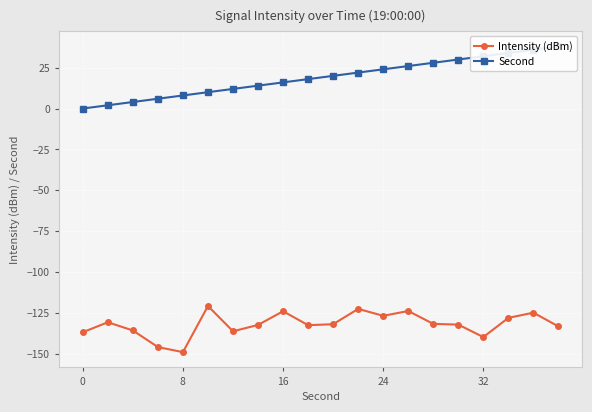

What is the lowest value of the Intensity (dBm) series?

-149.1